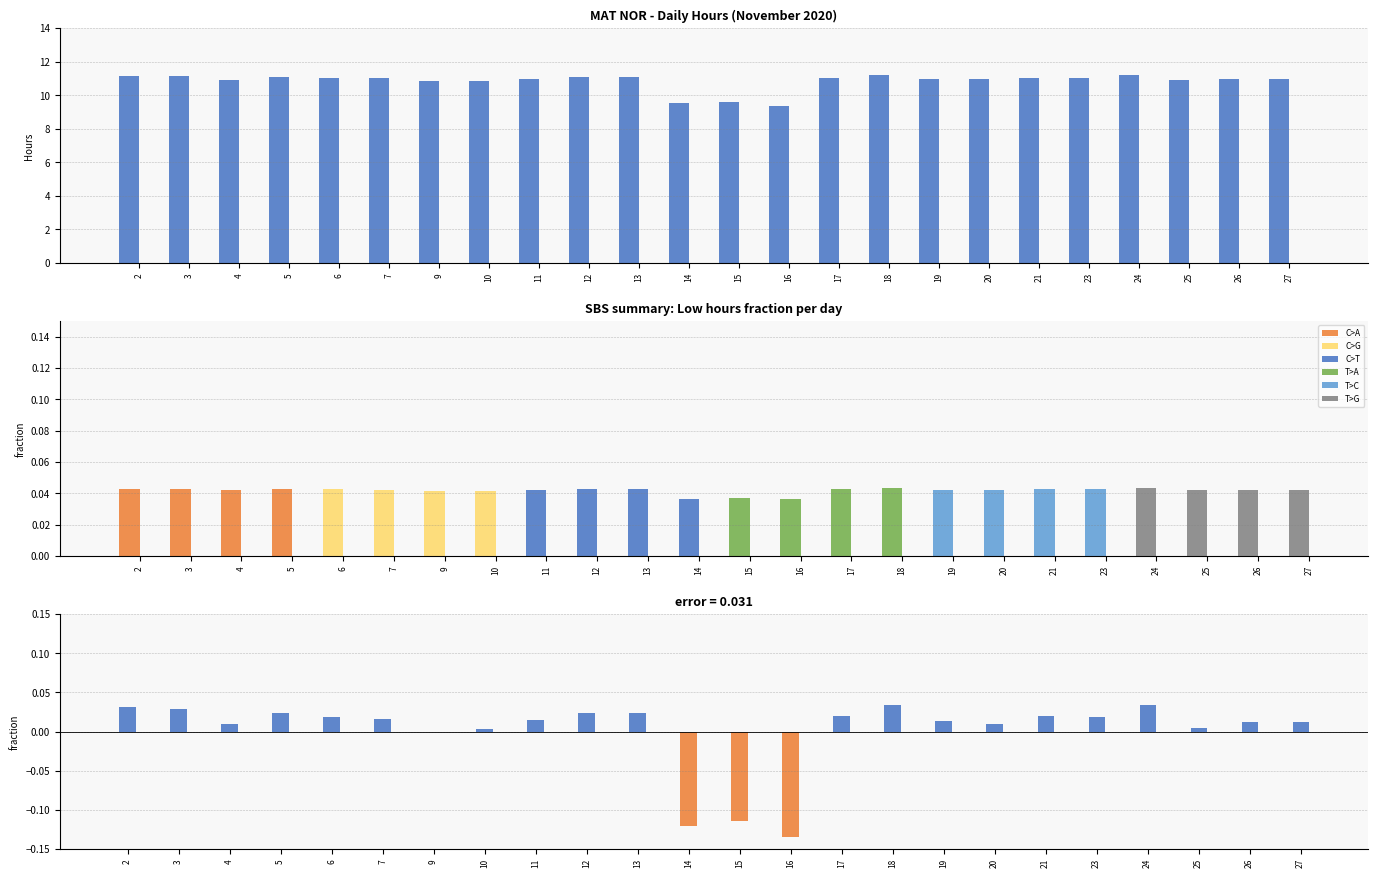

At which label is the value closest to 10?

15